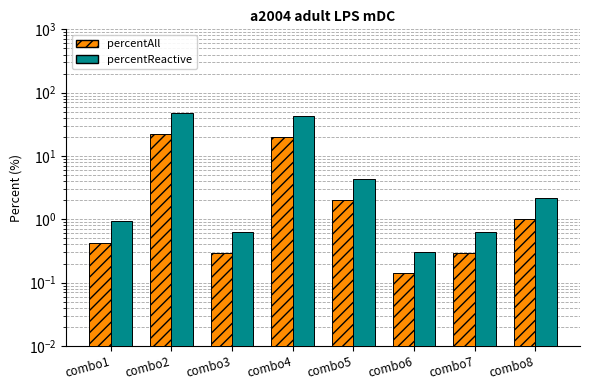

At how many categories does at least one series exceed 7?

2